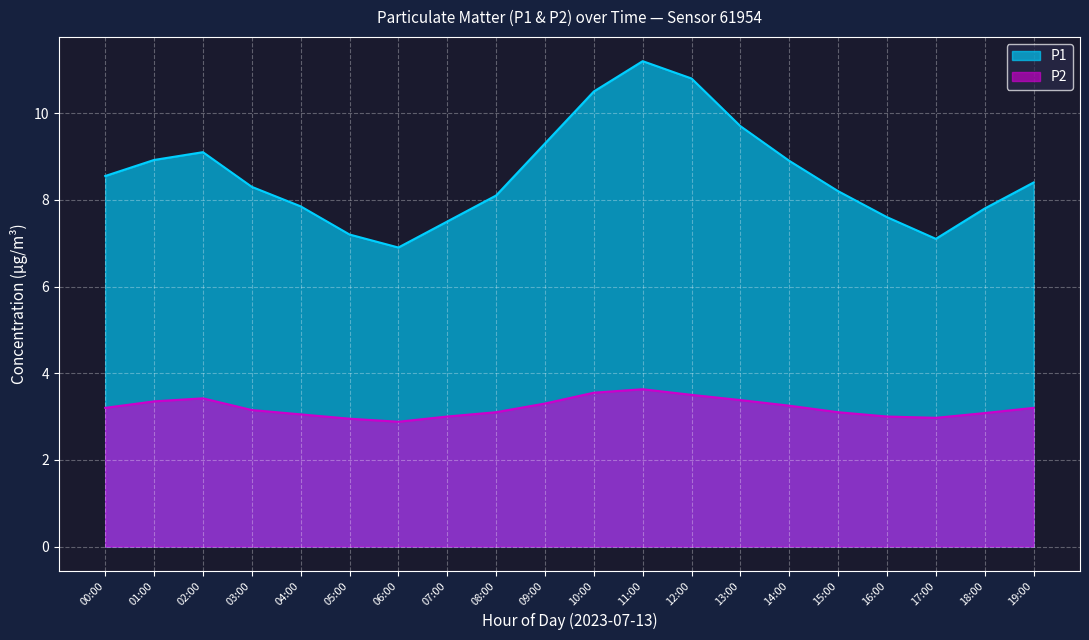

What is the label of the 6th point from the left?

05:00